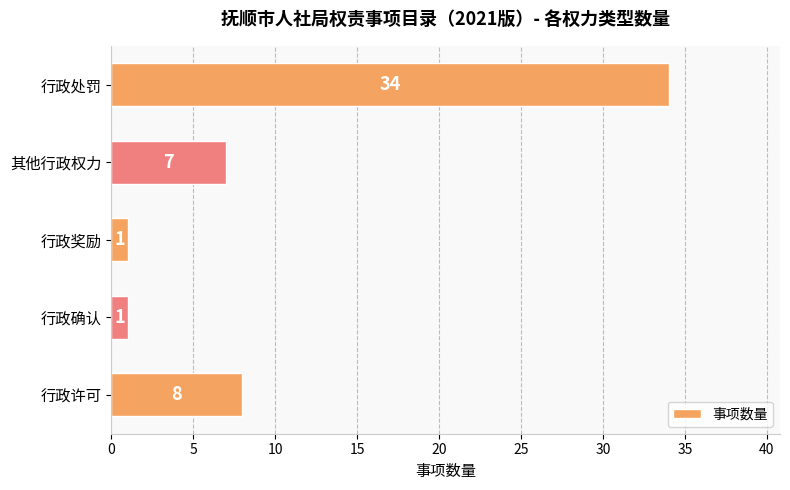

Where is the data nearest to the value 17?

行政许可